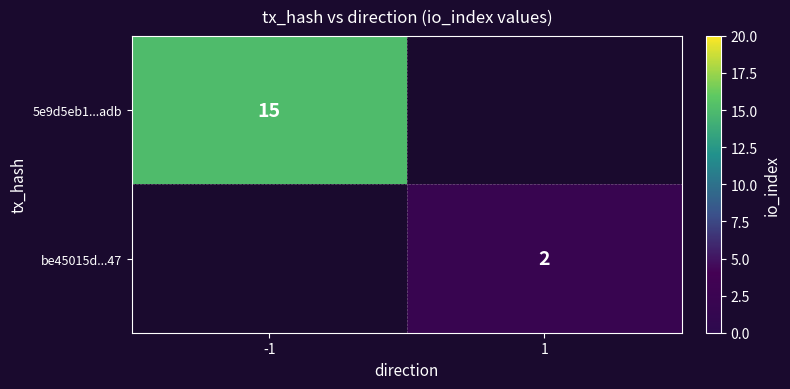

The be45015d...47 series shows 1 at 1. True or false?

False